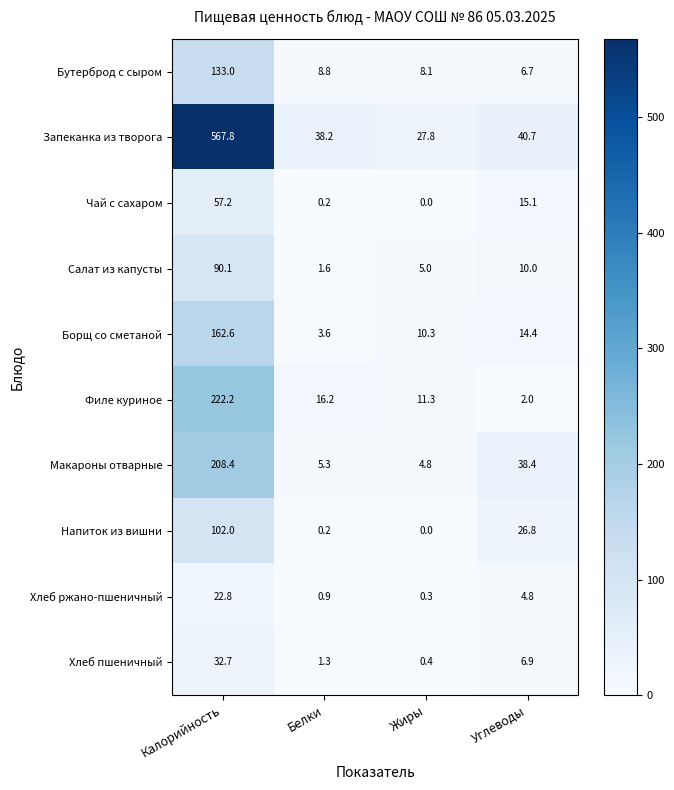

Rank the series by their maximum value, from highest to lowest.

Запеканка из творога, Филе куриное, Макароны отварные, Борщ со сметаной, Бутерброд с сыром, Напиток из вишни, Салат из капусты, Чай с сахаром, Хлеб пшеничный, Хлеб ржано-пшеничный